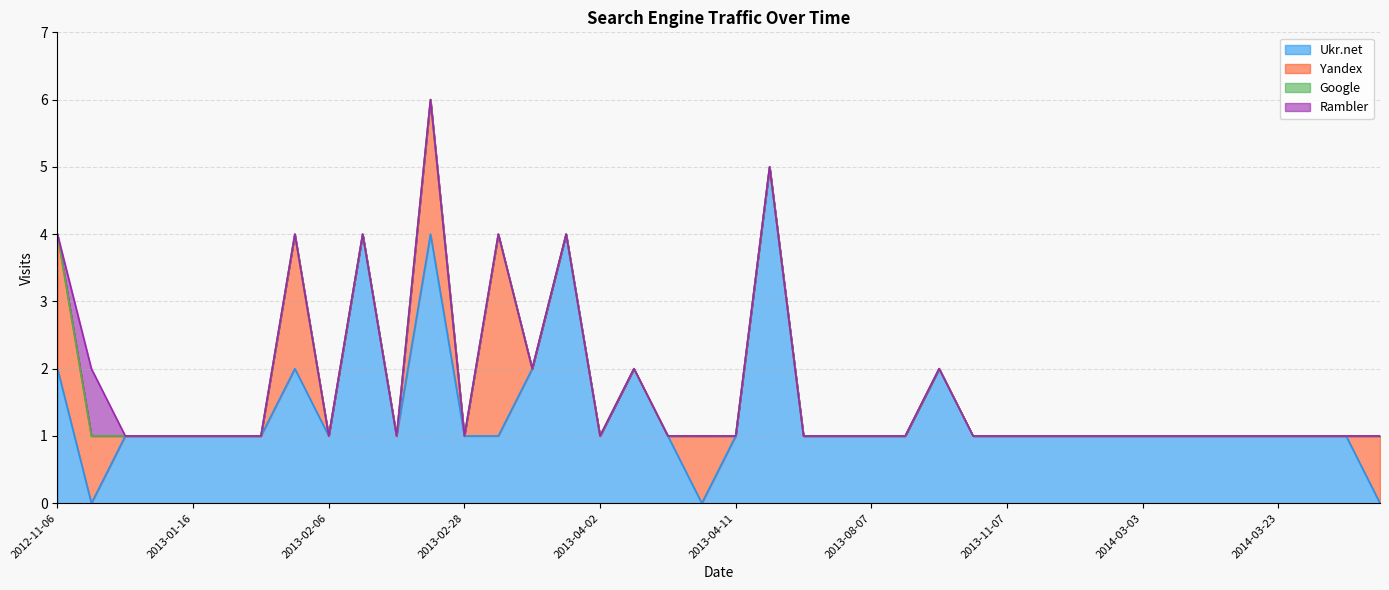

Does the chart display data point markers on the line(s)?

No